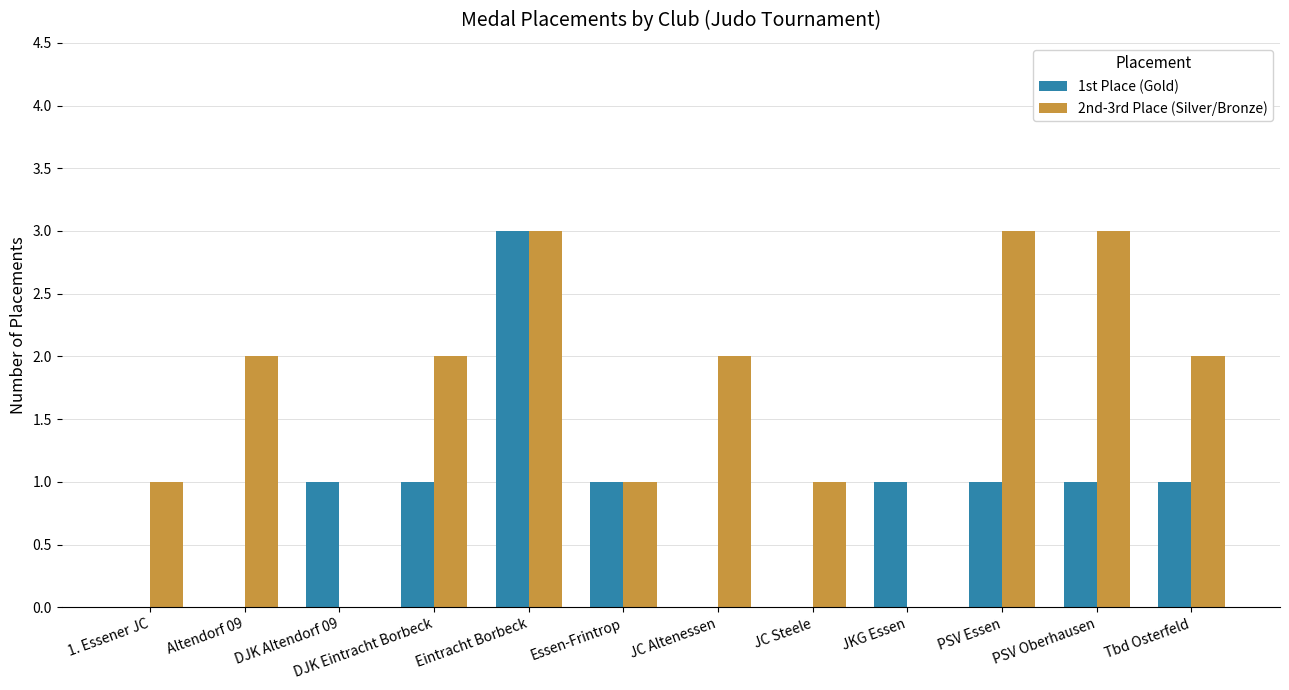

Reading right to left, what are all the values shown in this chart?

1st Place (Gold): 1	1	1	1	0	0	1	3	1	1	0	0
2nd-3rd Place (Silver/Bronze): 2	3	3	0	1	2	1	3	2	0	2	1